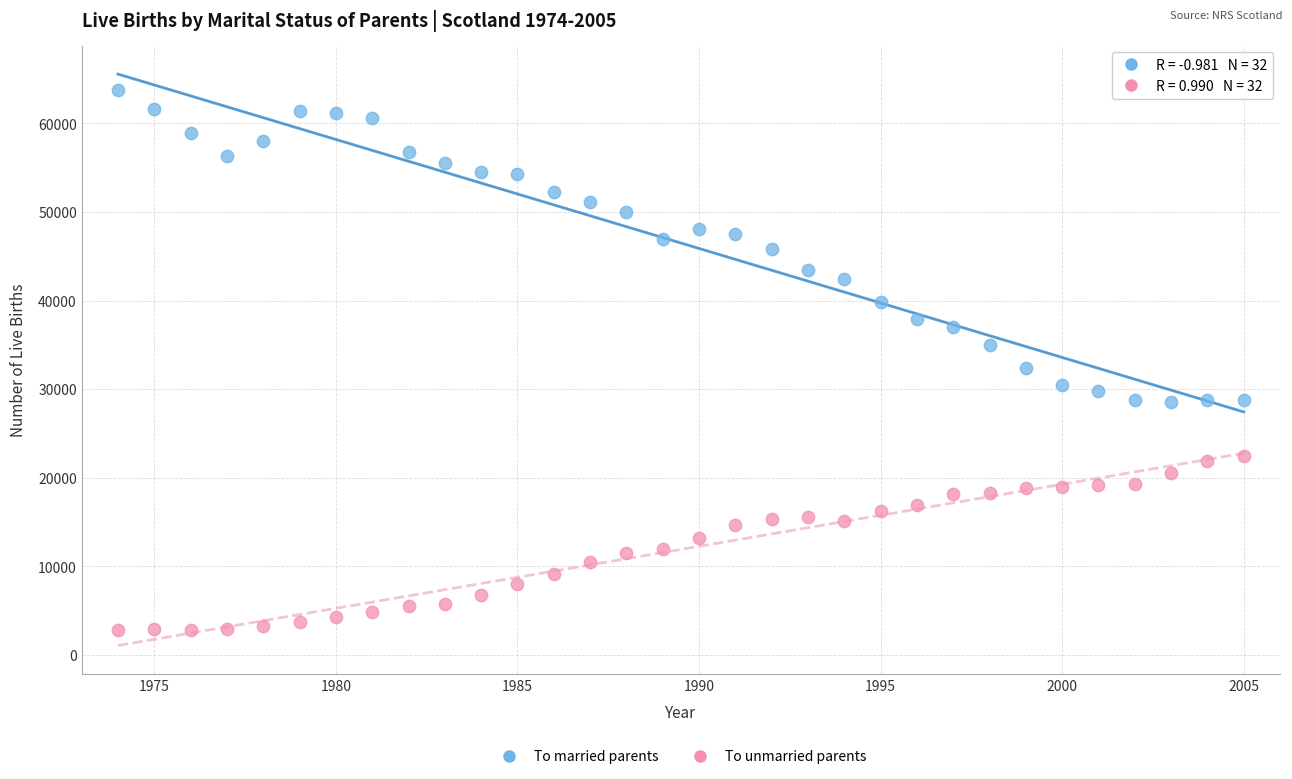

Across all series, what Y value is closest to 33249?

32425